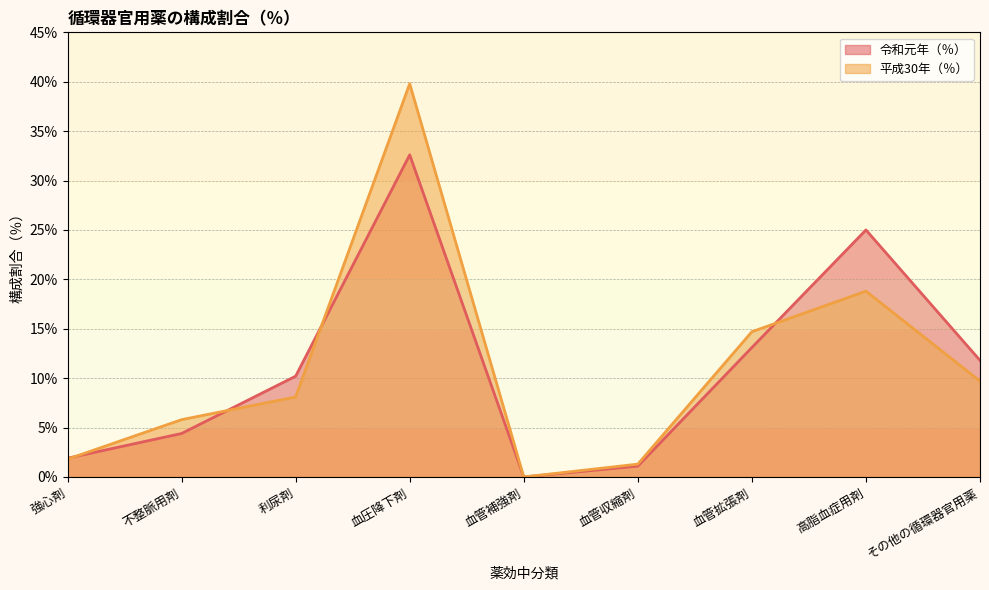

Rank the series by their average value, from highest to lowest.

令和元年（％）, 平成30年（％）